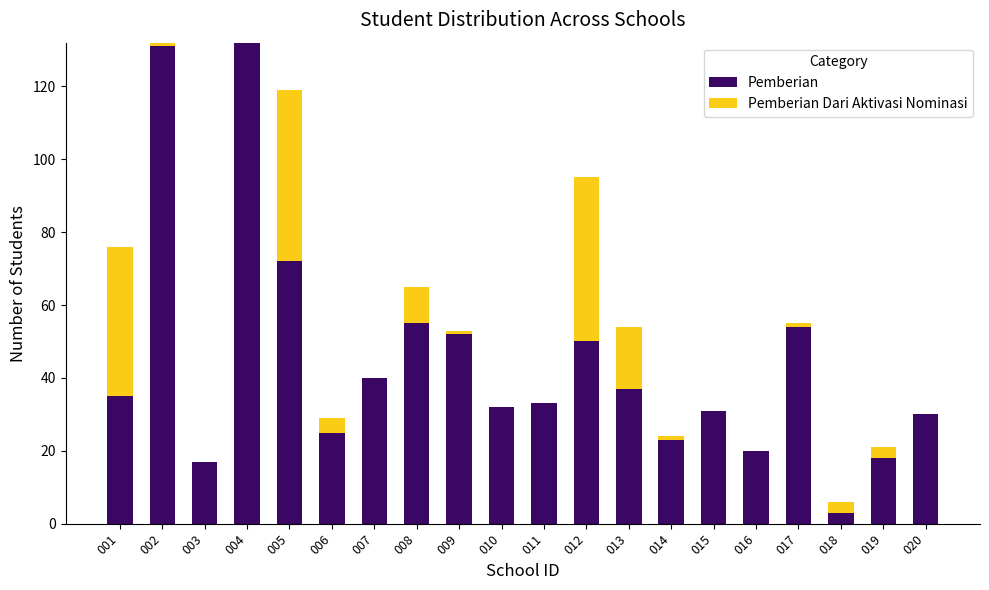

Read the Pemberian value at 014.

23